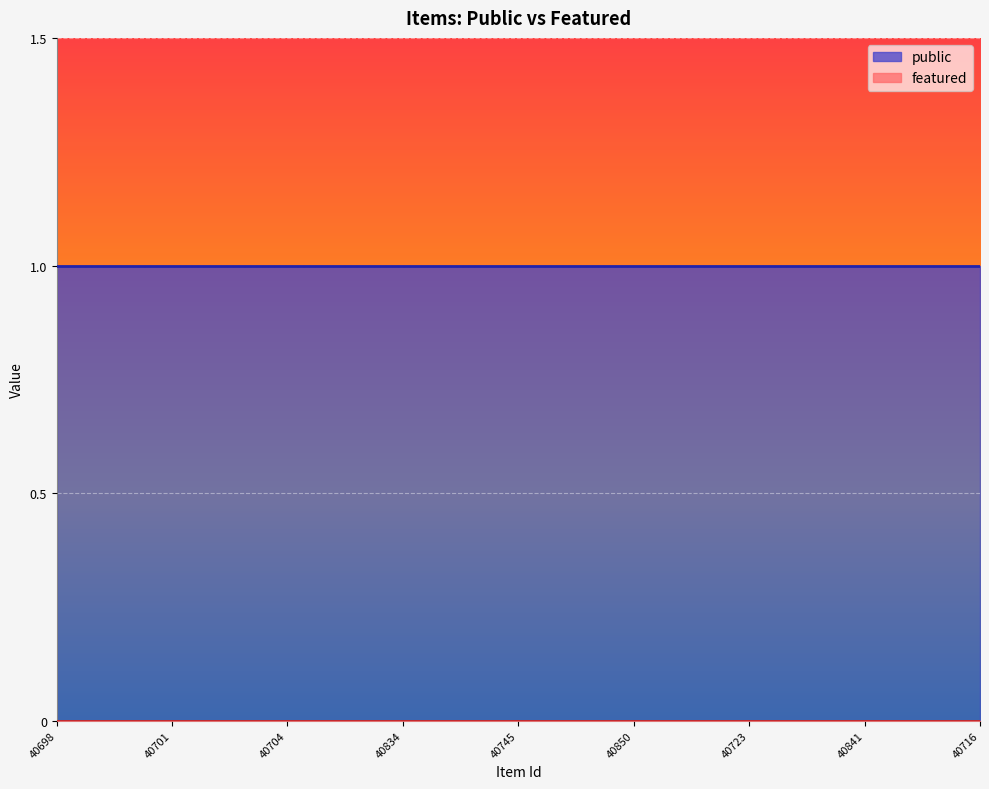

Reading left to right, what are all the values shown in this chart?

public: 40698=1	40699=1	40700=1	40701=1	40702=1	40703=1	40704=1	40705=1	40744=1	40834=1	40786=1	40837=1	40745=1	40746=1	40839=1	40850=1	40851=1	40722=1	40723=1	40678=1	40677=1	40841=1	40743=1	40715=1	40716=1
featured: 40698=0	40699=0	40700=0	40701=0	40702=0	40703=0	40704=0	40705=0	40744=0	40834=0	40786=0	40837=0	40745=0	40746=0	40839=0	40850=0	40851=0	40722=0	40723=0	40678=0	40677=0	40841=0	40743=0	40715=0	40716=0